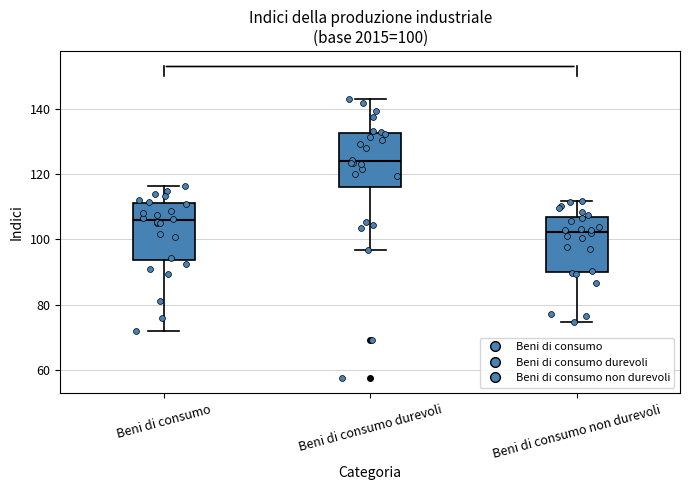

Which box's median line is the highest?

Beni di consumo durevoli